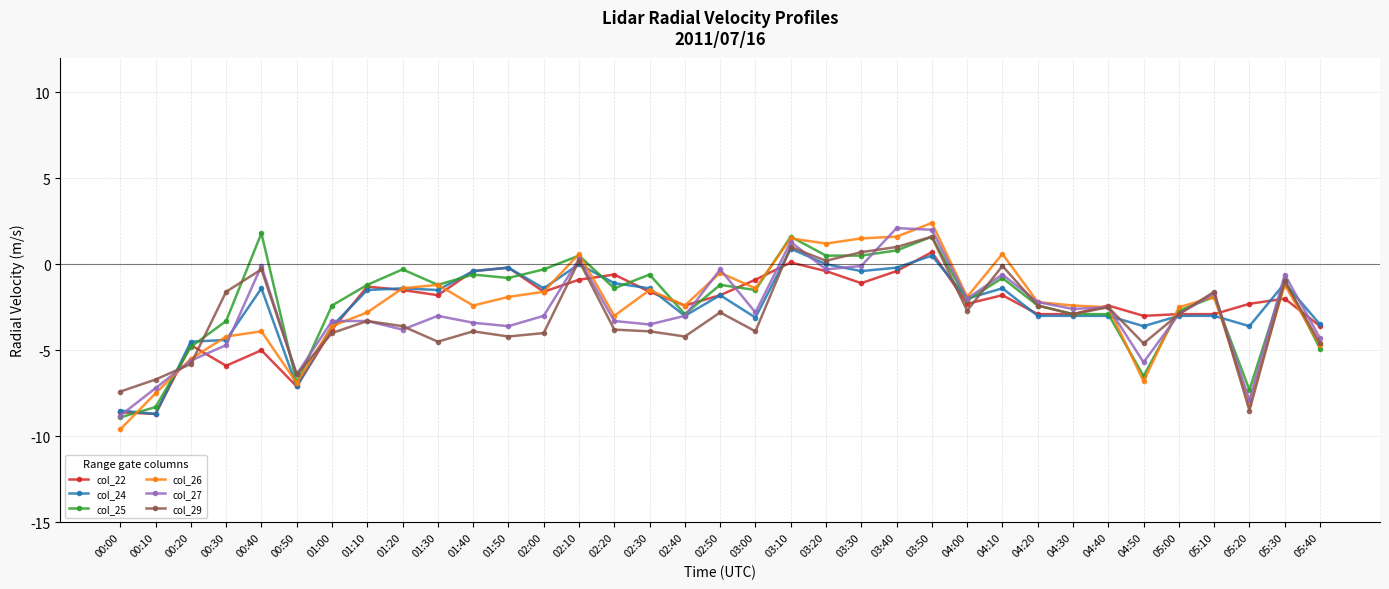

What are all the series names shown in the legend?

col_22, col_24, col_25, col_26, col_27, col_29